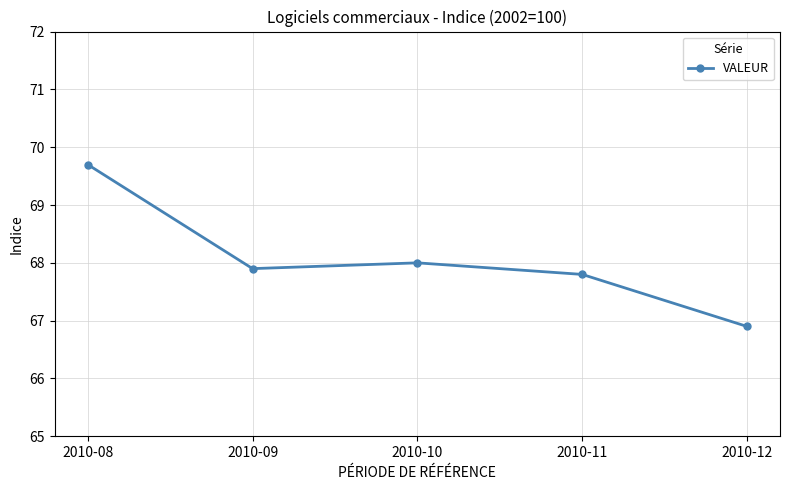

Which has a higher value, 2010-09 or 2010-10?

2010-10